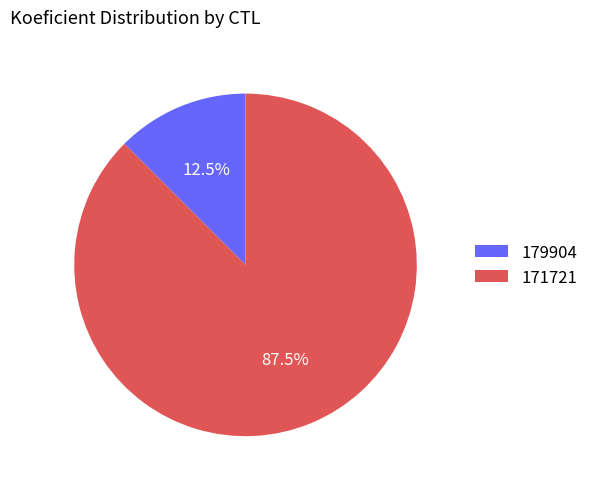

Count the number of slices in the pie.

2